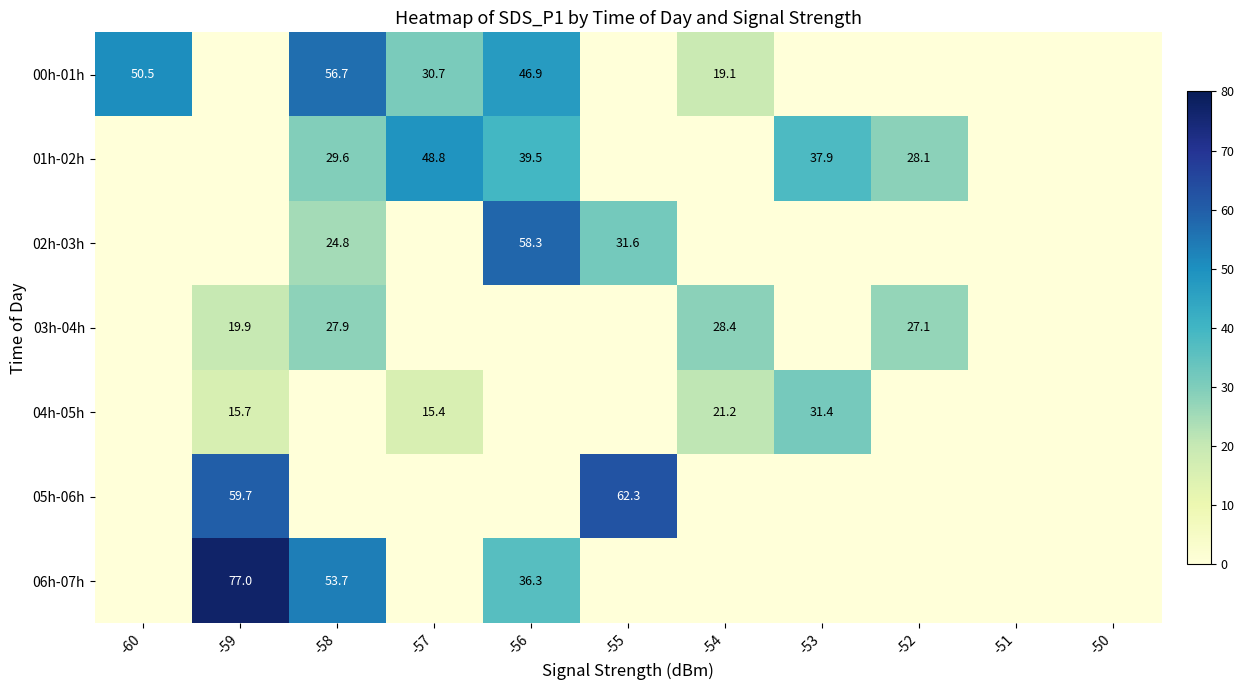

At which category is the sum across all series the highest?

-58